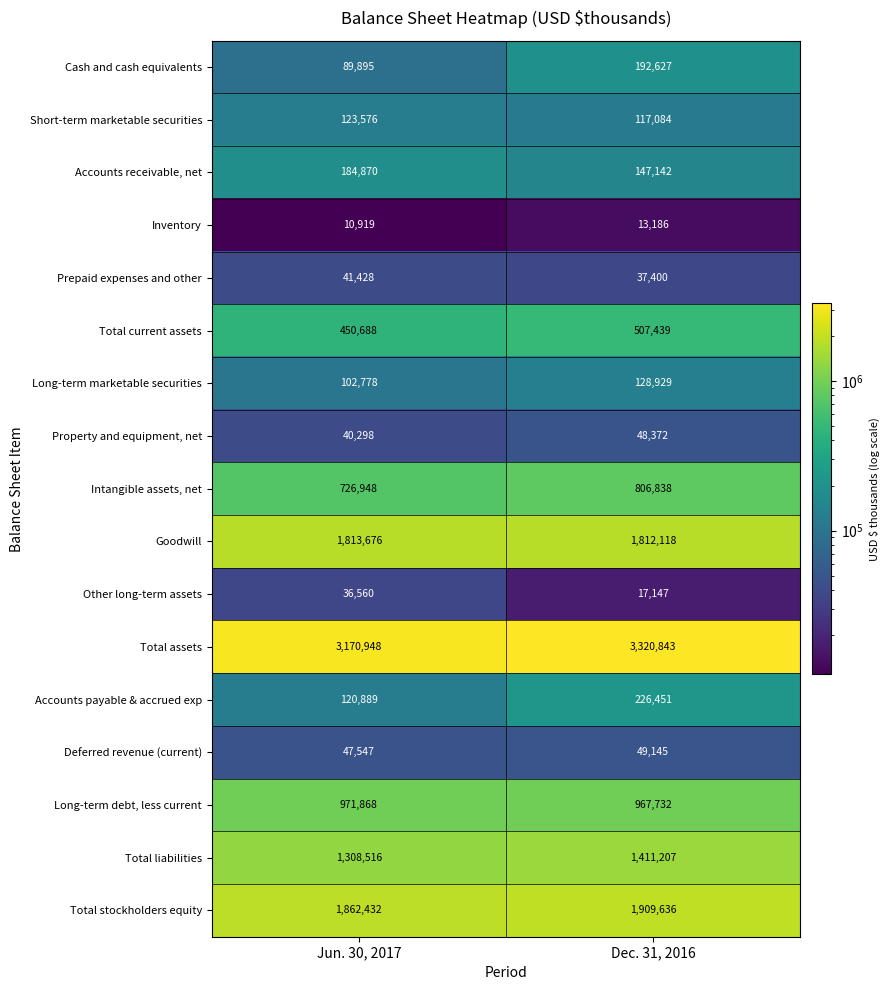

Which series has the largest total across all categories?

Total assets